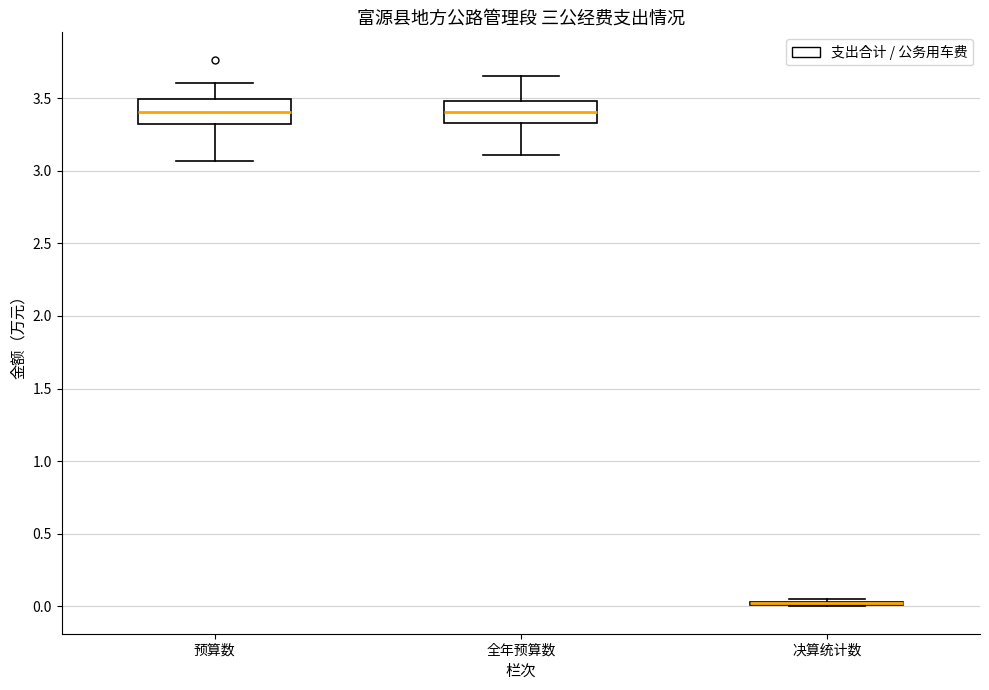

Reading left to right, transcribe this box plot: for each box, give where its median line is, the range the box spans, and where its two whiskers end, as read against the y-axis. The values are not printed on the chart, so give them approximately, as read against the axis.

预算数: median 3.40, box 3.30 to 3.50, whiskers 3.05 to 3.60
全年预算数: median 3.40, box 3.35 to 3.50, whiskers 3.10 to 3.65
决算统计数: box collapsed to a line at 0.00, whiskers 0.00 to 0.05